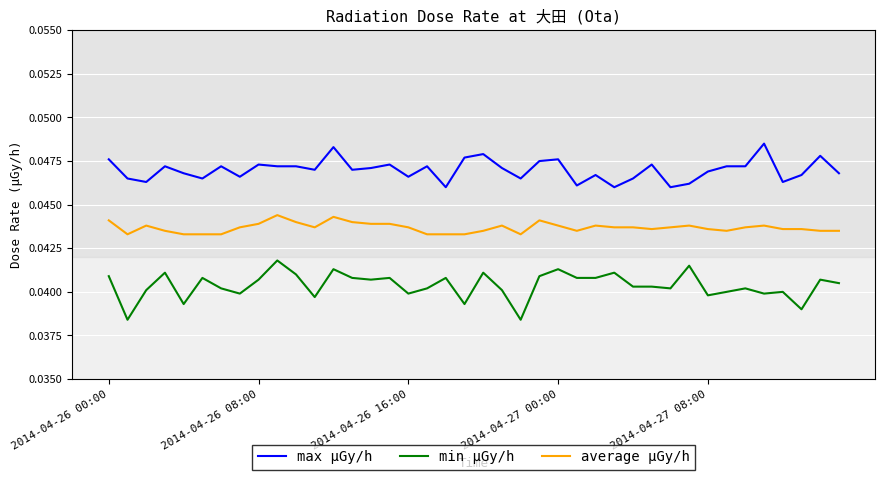

True or false: max μGy/h and min μGy/h intersect in this chart.

False